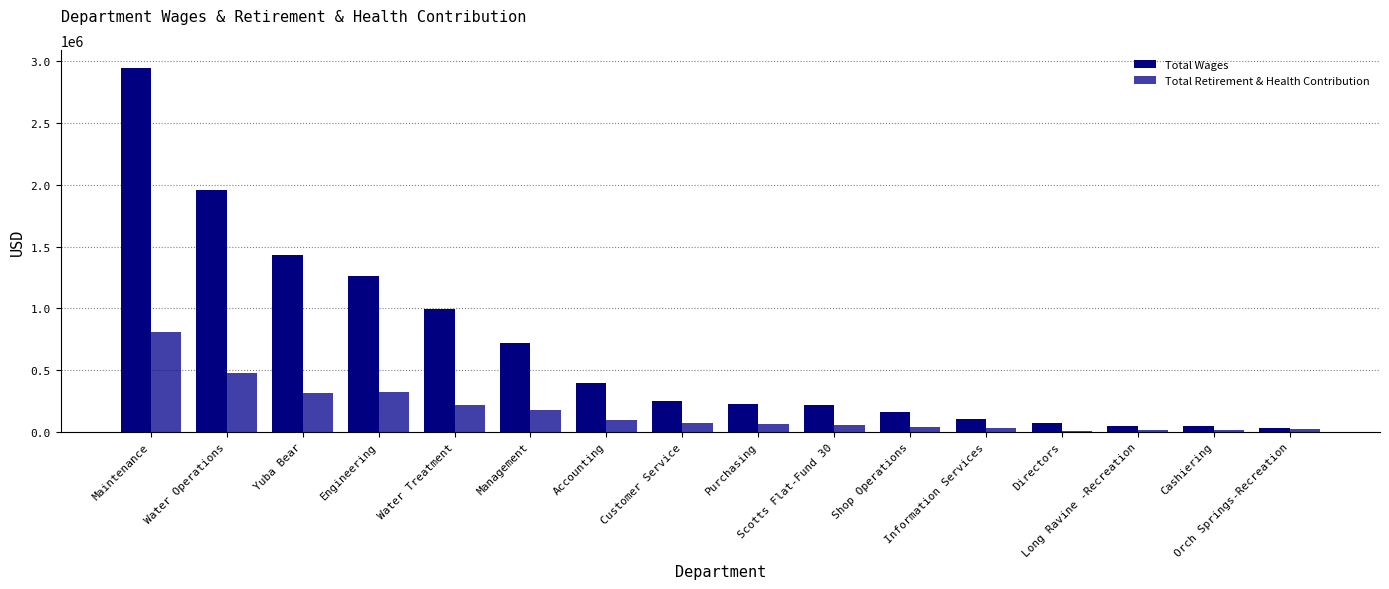

The Total Retirement & Health Contribution series shows 384595.2 at Water Treatment. True or false?

False